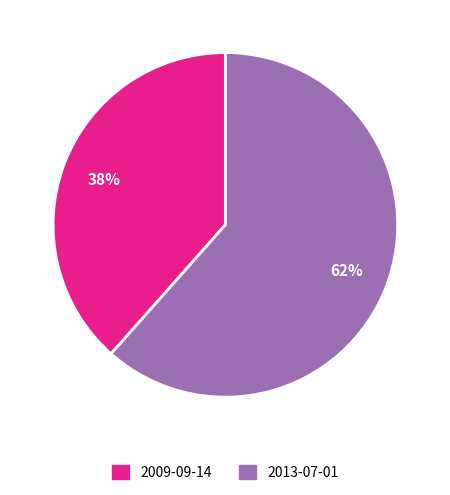

Is there a majority slice in this chart?

Yes